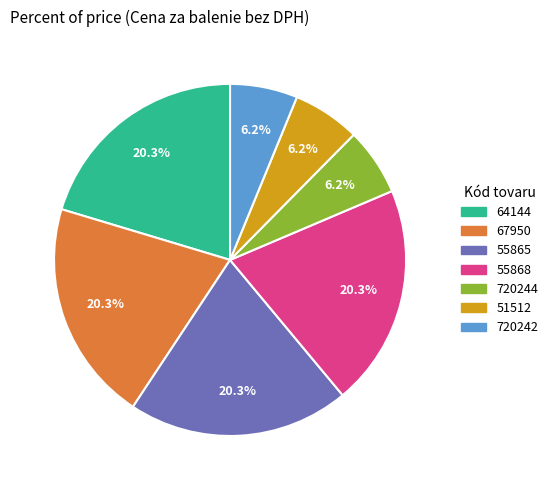

How many slices are in this pie chart?

7